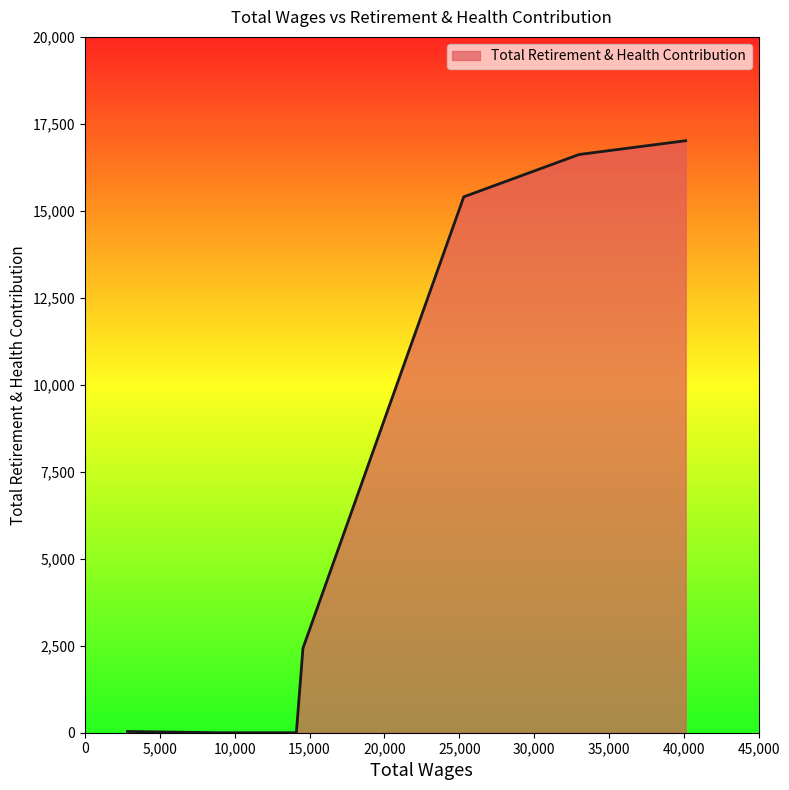

What is the greatest value displayed?

17016